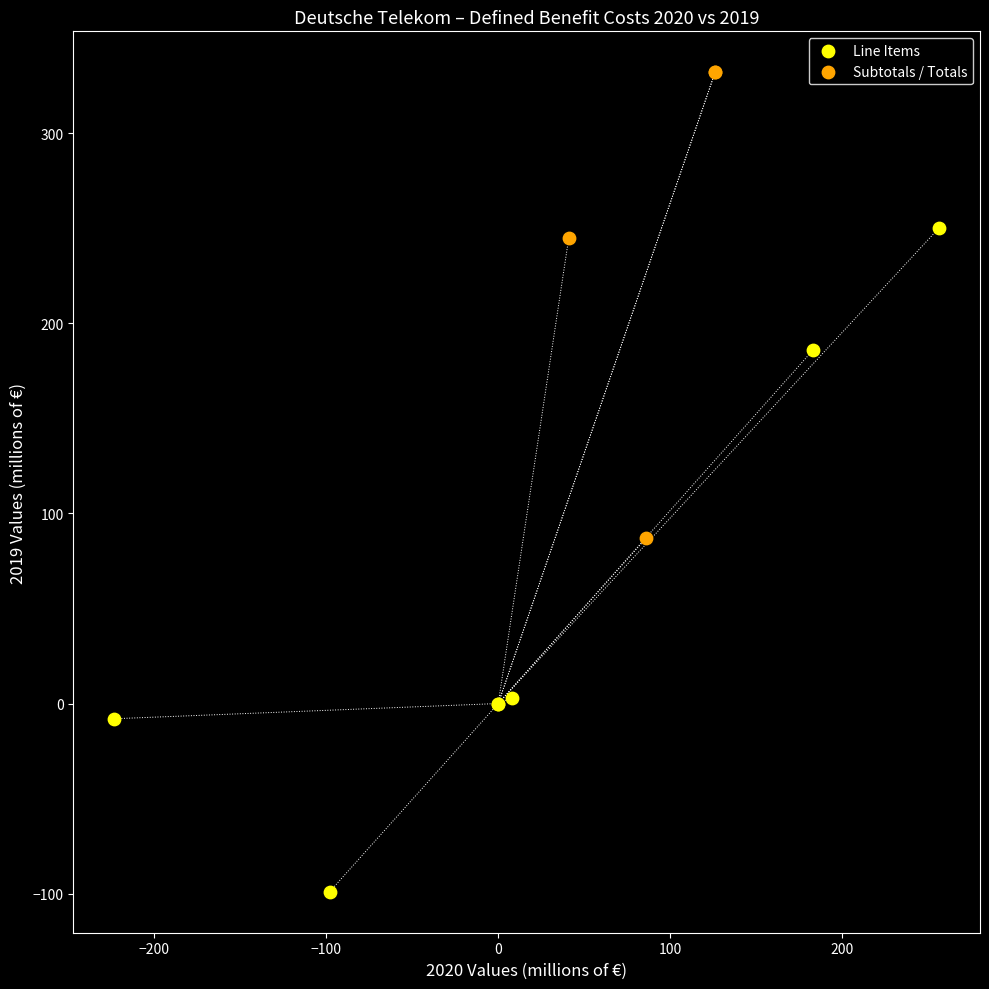

Which series contains the highest Y value?

Subtotals / Totals